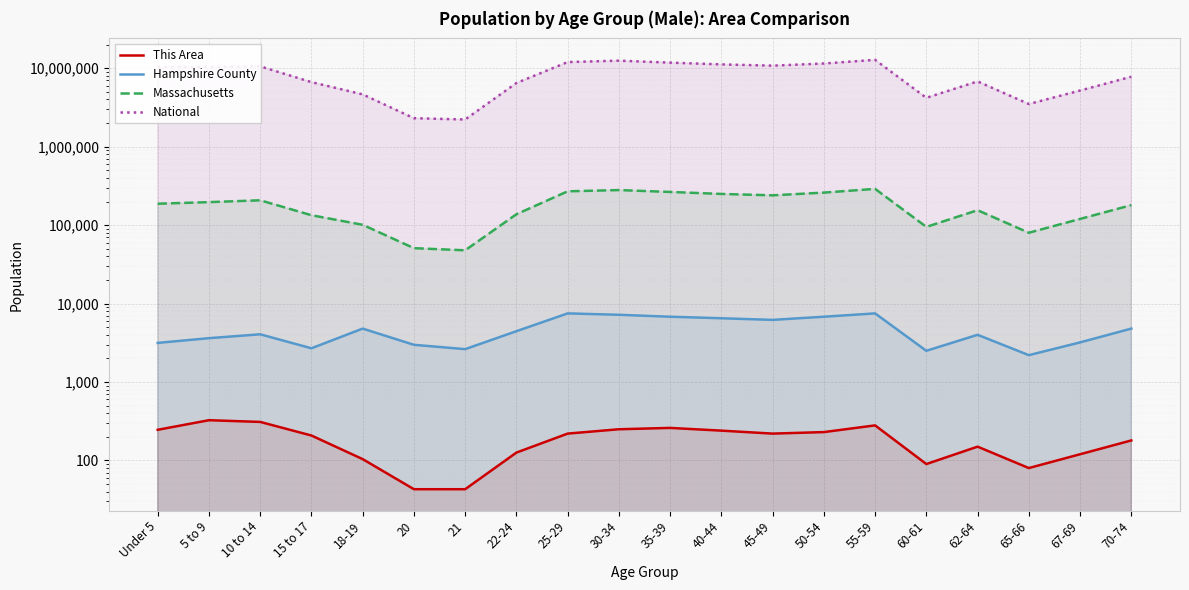

True or false: This Area and National intersect in this chart.

False